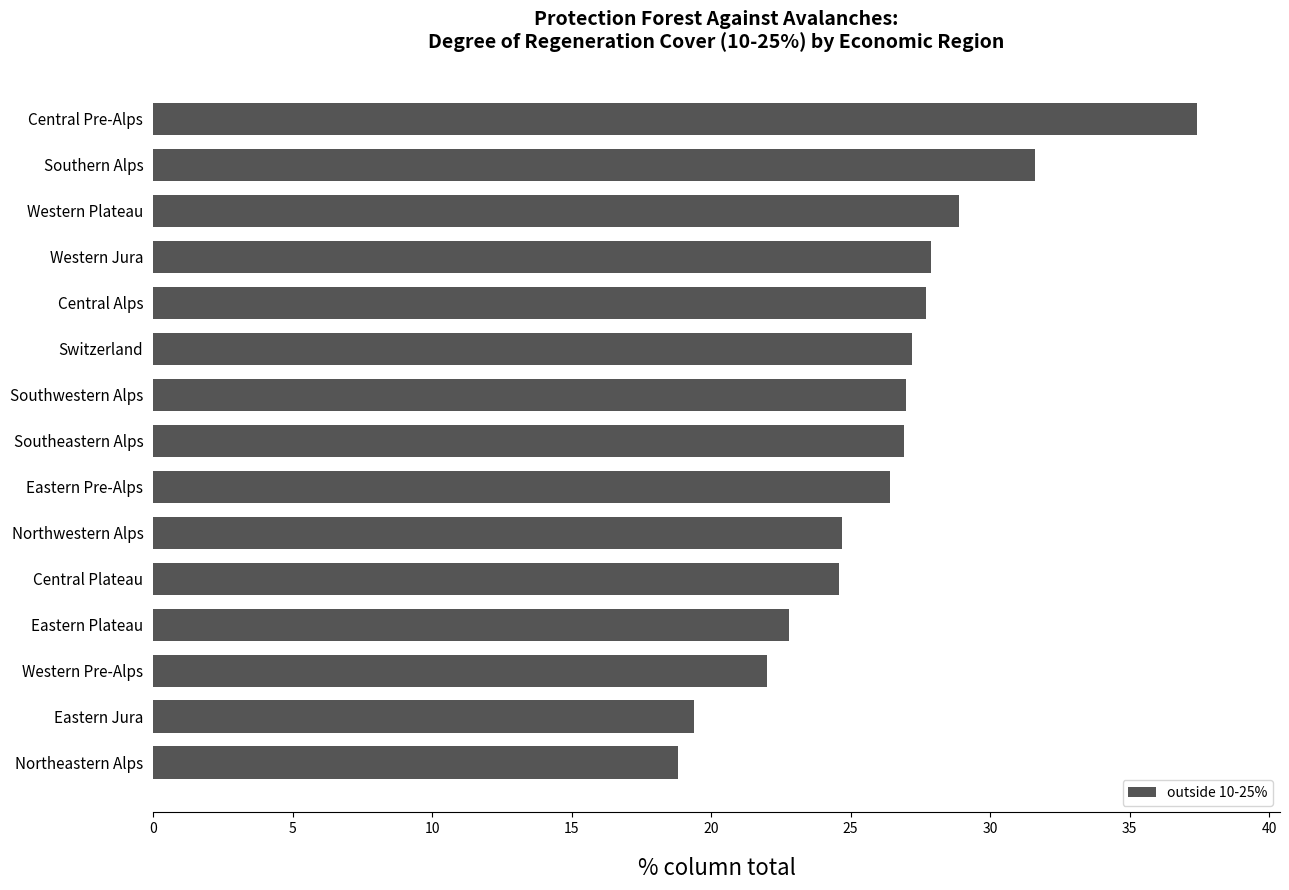

What is the smallest value displayed?

18.8